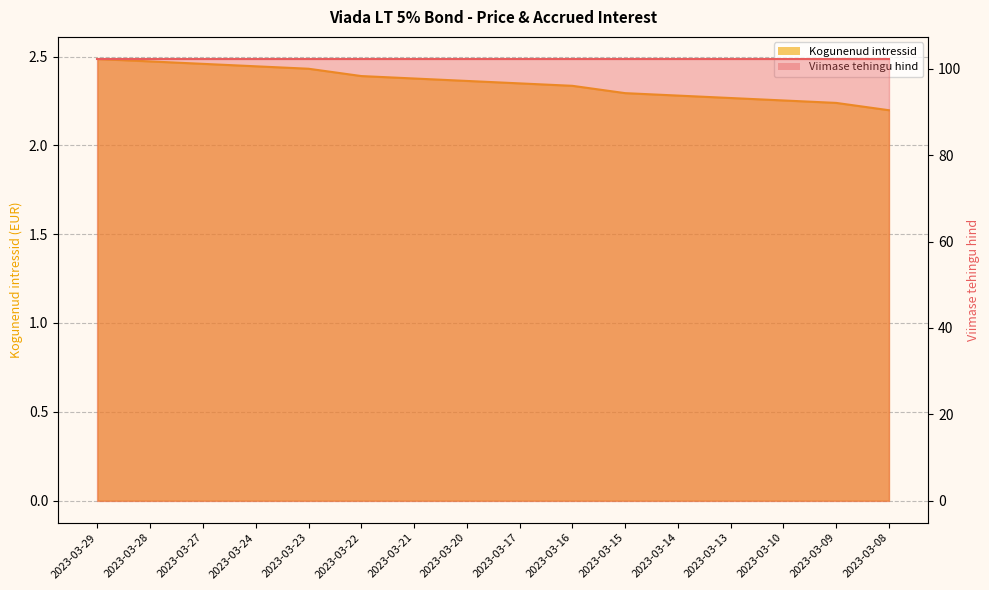

List the labels in order of value, smallest first.

2023-03-08, 2023-03-09, 2023-03-10, 2023-03-13, 2023-03-14, 2023-03-15, 2023-03-16, 2023-03-17, 2023-03-20, 2023-03-21, 2023-03-22, 2023-03-23, 2023-03-24, 2023-03-27, 2023-03-28, 2023-03-29